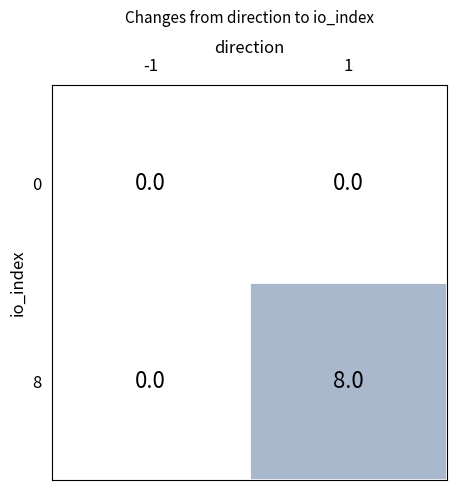

Rank the series by their average value, from highest to lowest.

8, 0